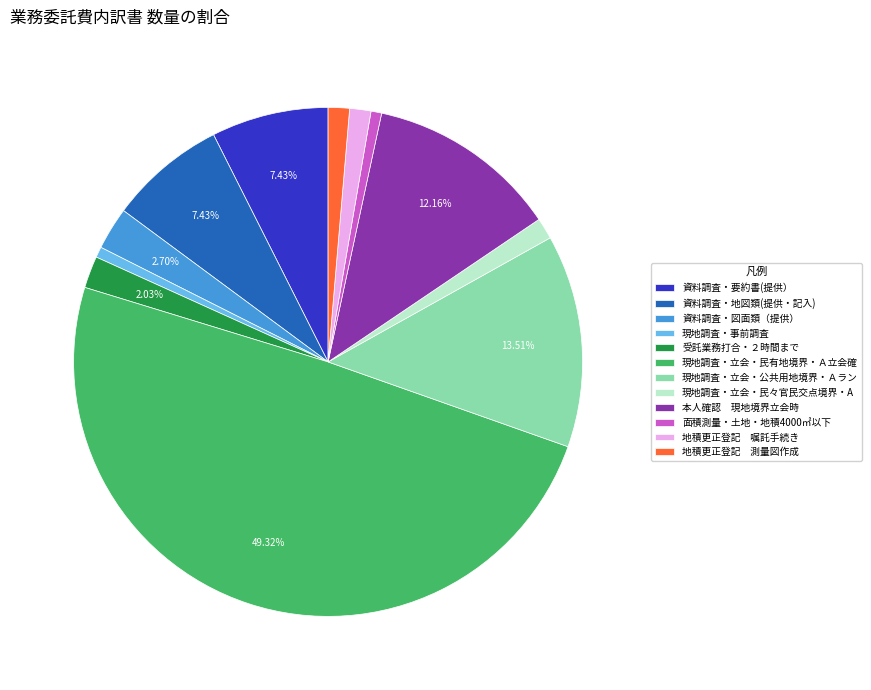

What is the largest slice in the pie chart?

現地調査・立会・民有地境界・Ａ立会確